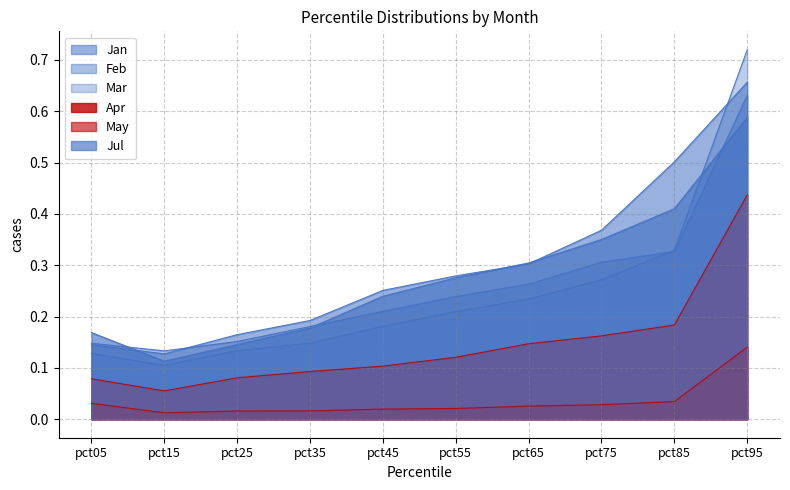

What is the sum of all Mar values?

2.5